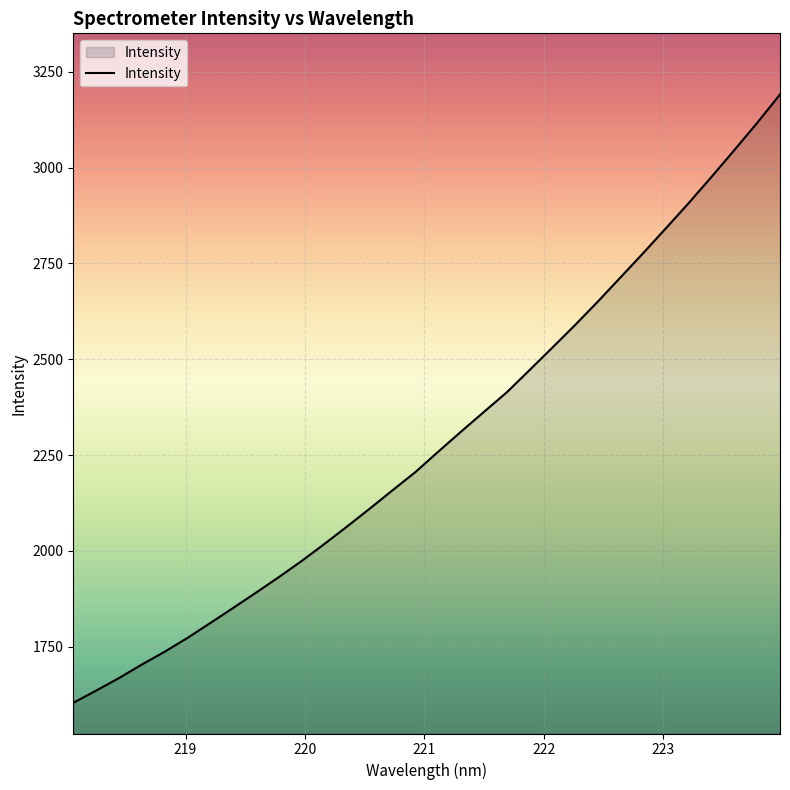

Count the number of categories in the chart.

32